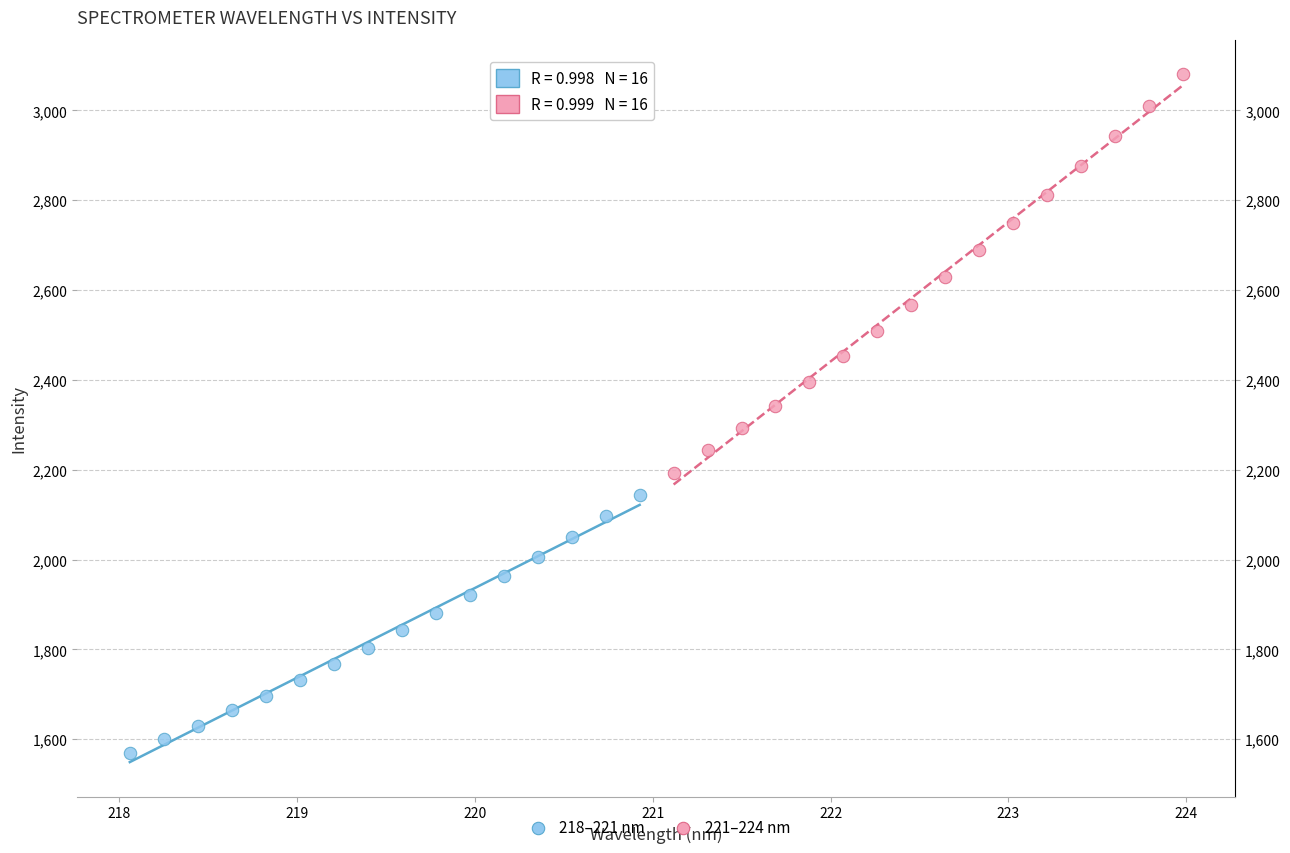

Which series reaches the minimum Y coordinate?

218–221 nm